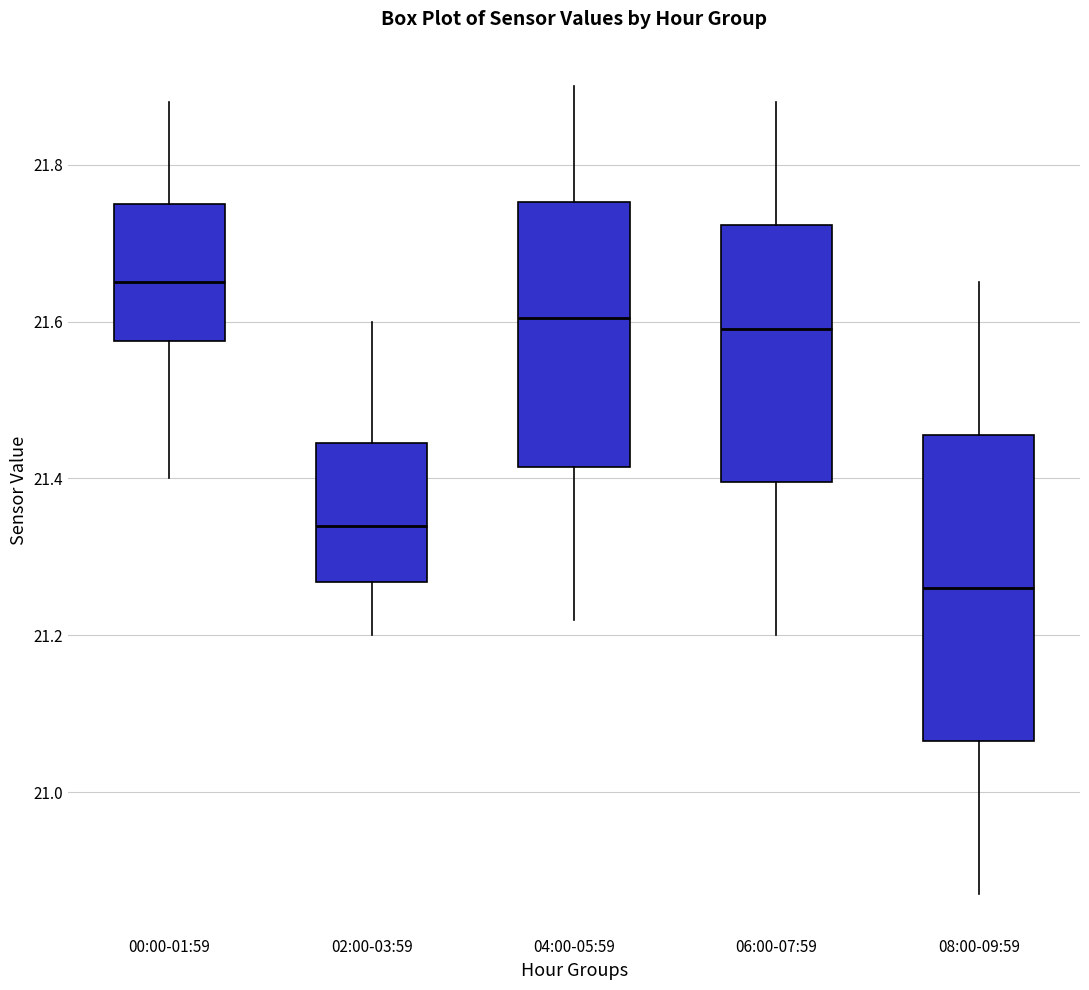

Reading left to right, read every box against the y-axis: the position of its median line, the range the box covers, and the ends of its whiskers. The values are not printed on the chart, so give them approximately, as read against the axis.

00:00-01:59: median 21.66, box 21.58 to 21.76, whiskers 21.40 to 21.88
02:00-03:59: median 21.34, box 21.26 to 21.44, whiskers 21.20 to 21.60
04:00-05:59: median 21.60, box 21.42 to 21.76, whiskers 21.22 to 21.90
06:00-07:59: median 21.60, box 21.40 to 21.72, whiskers 21.20 to 21.88
08:00-09:59: median 21.26, box 21.06 to 21.46, whiskers 20.88 to 21.66